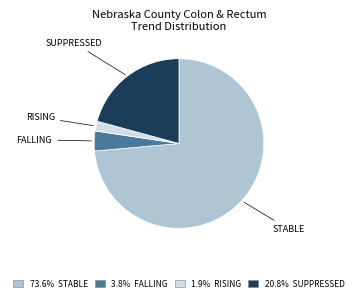

Is there a majority slice in this chart?

Yes